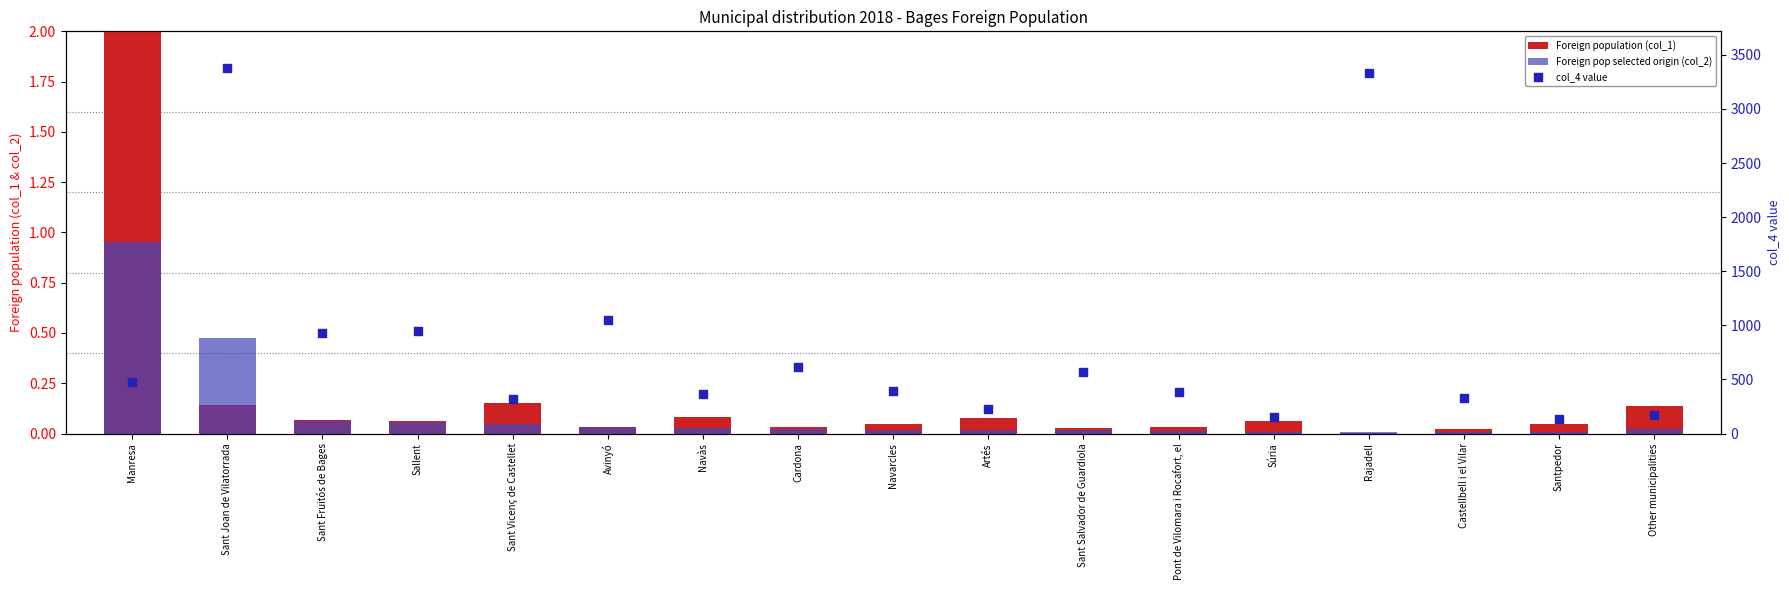

What are all the series names shown in the legend?

Foreign population (col_1), Foreign pop selected origin (col_2), col_4 value